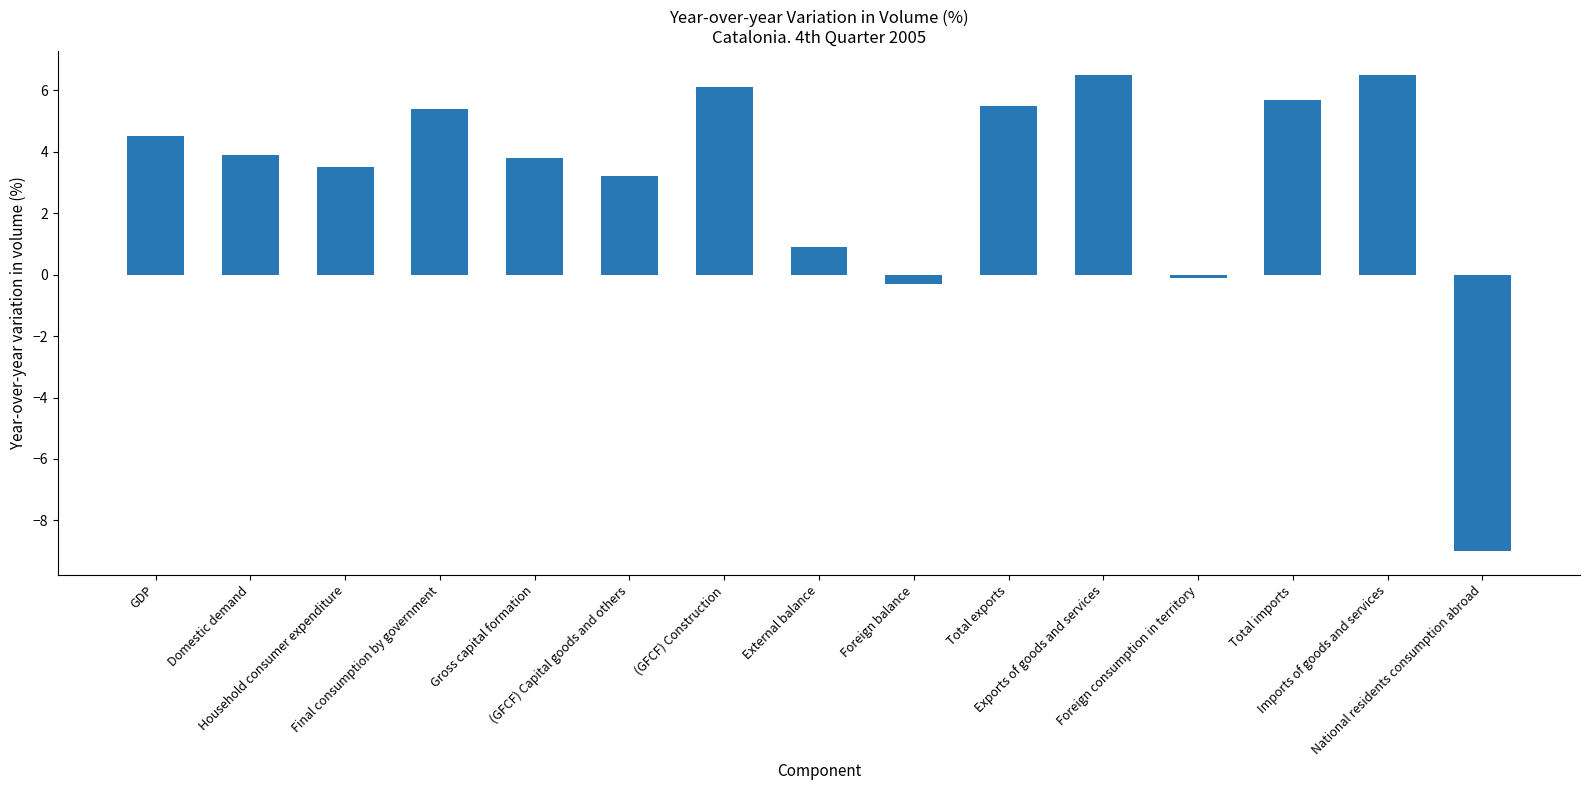

What is the maximum value shown in the chart?

6.5